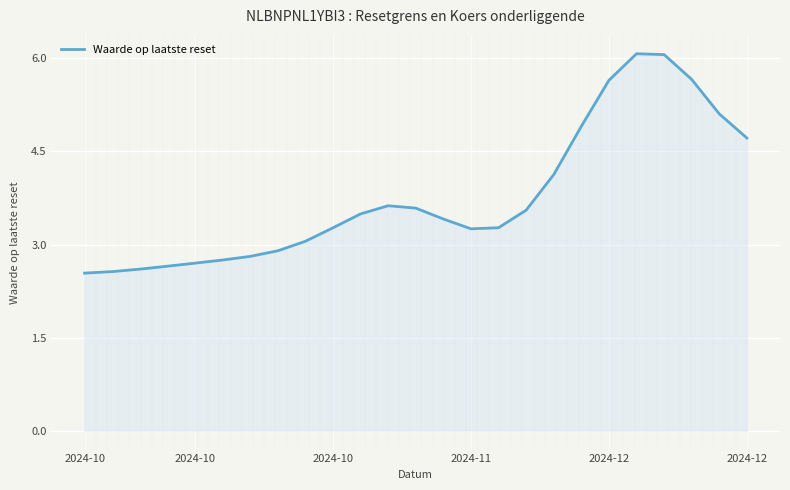

What is the difference between the maximum and minimum values?

3.5